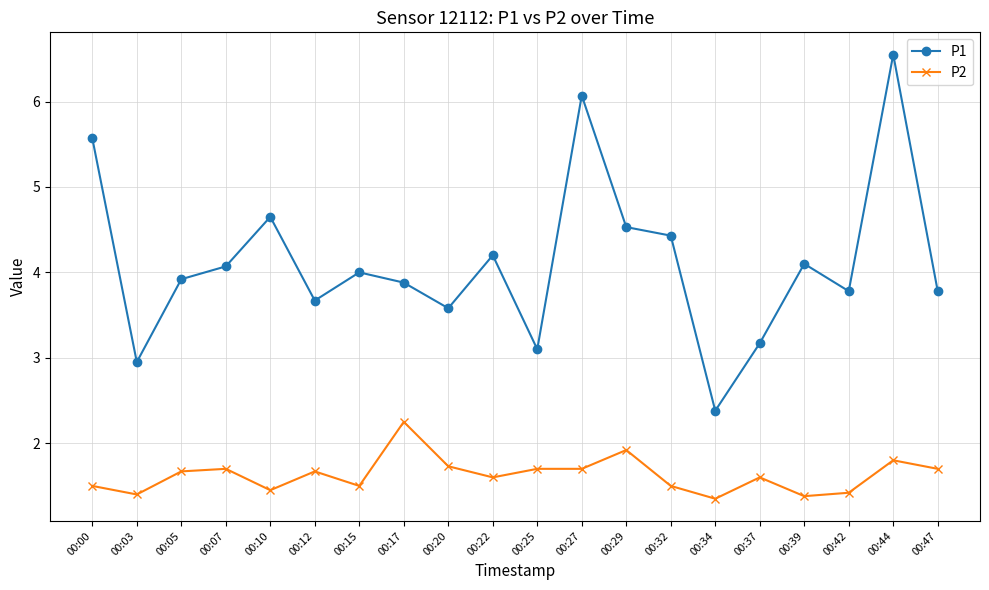

What is the total value across all series at 00:00?

7.1